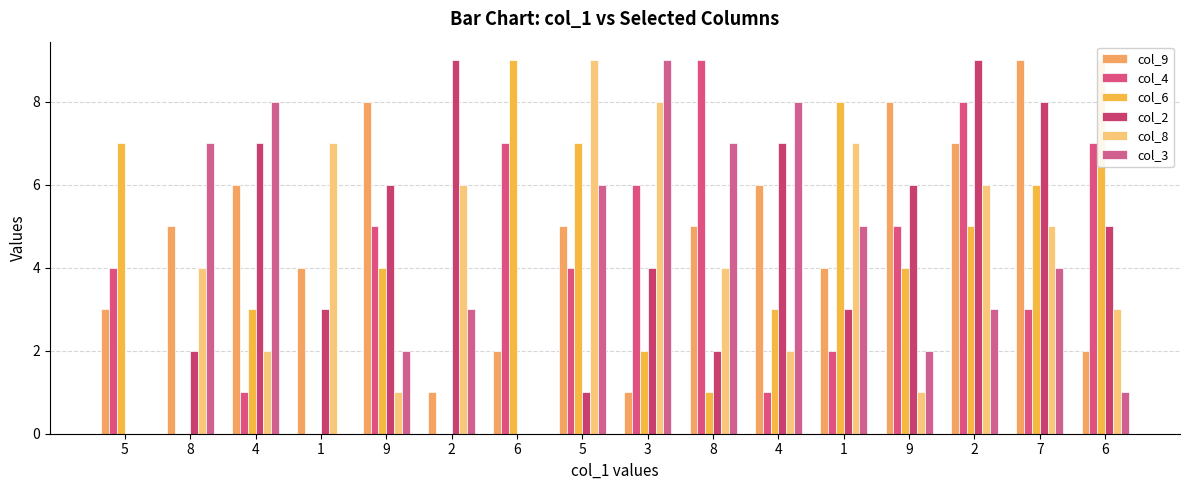

What is the average value of the col_2 series?

4